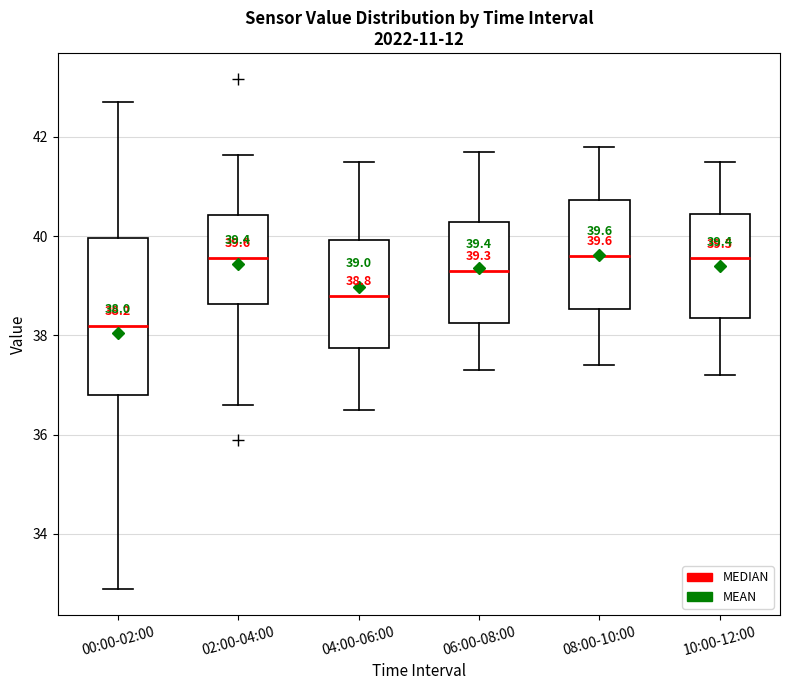

Comparing the boxes themselves (not the whiskers), which one is the tallest?

00:00-02:00